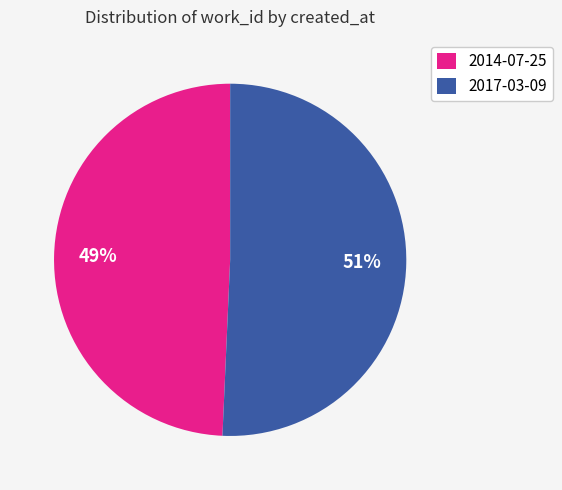

To the nearest percent, what is the average slice percentage?

50%